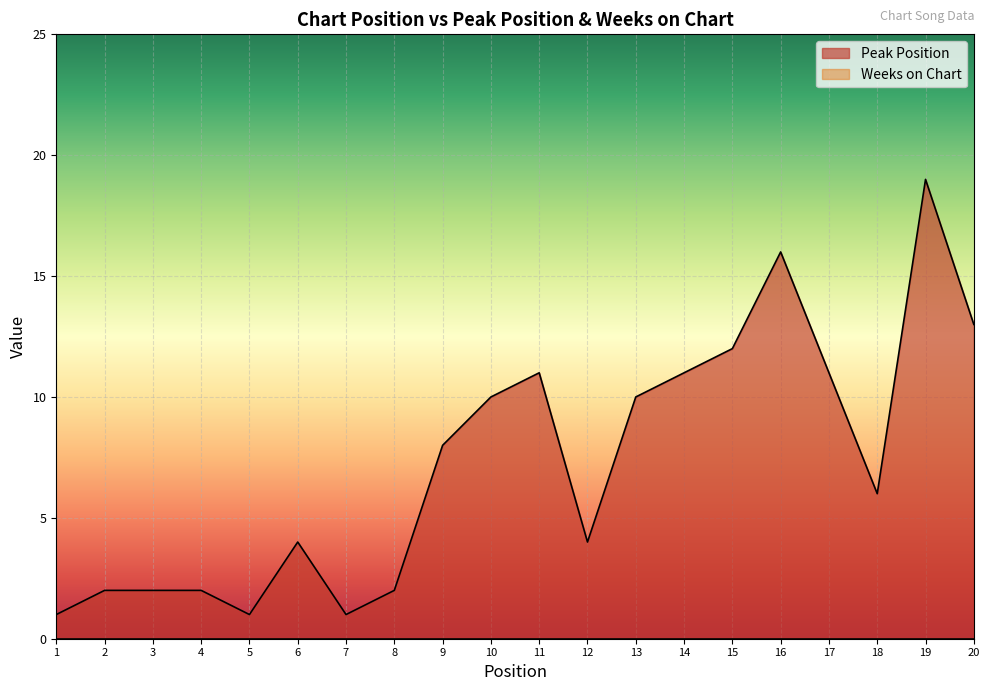

True or false: the data has more than 1 interior local peaks.

True